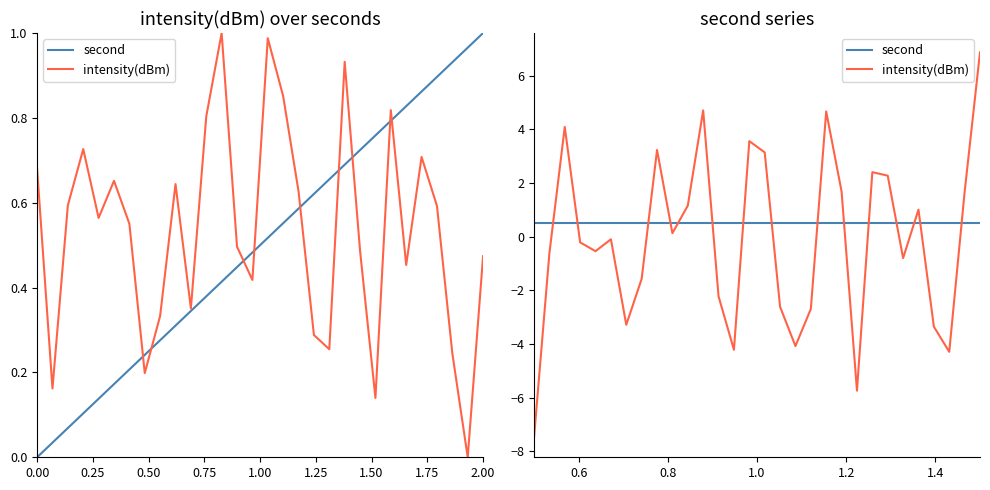

How many data points in intensity(dBm) are less than 0?

16